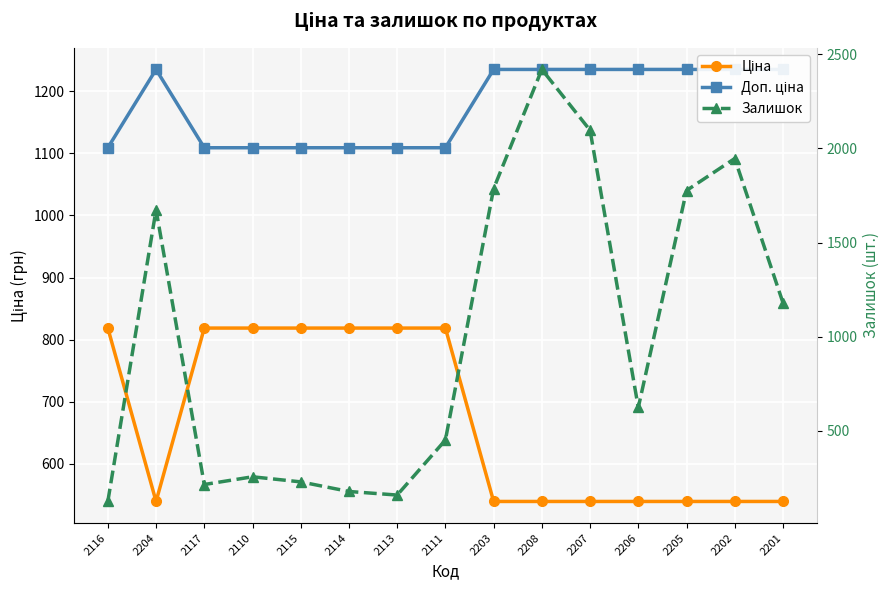

Reading left to right, list all the values displayed in this chart.

Ціна: 818.5	539.0	818.5	818.5	818.5	818.5	818.5	818.5	539.0	539.0	539.0	539.0	539.0	539.0	539.0
Доп. ціна: 1109.2	1235.4	1109.2	1109.2	1109.2	1109.2	1109.2	1109.2	1235.4	1235.4	1235.4	1235.4	1235.4	1235.4	1235.4
Залишок: 125.0	1674.0	215.0	256.0	229.0	178.0	159.0	451.0	1786.0	2419.0	2096.0	624.0	1776.0	1946.0	1180.0